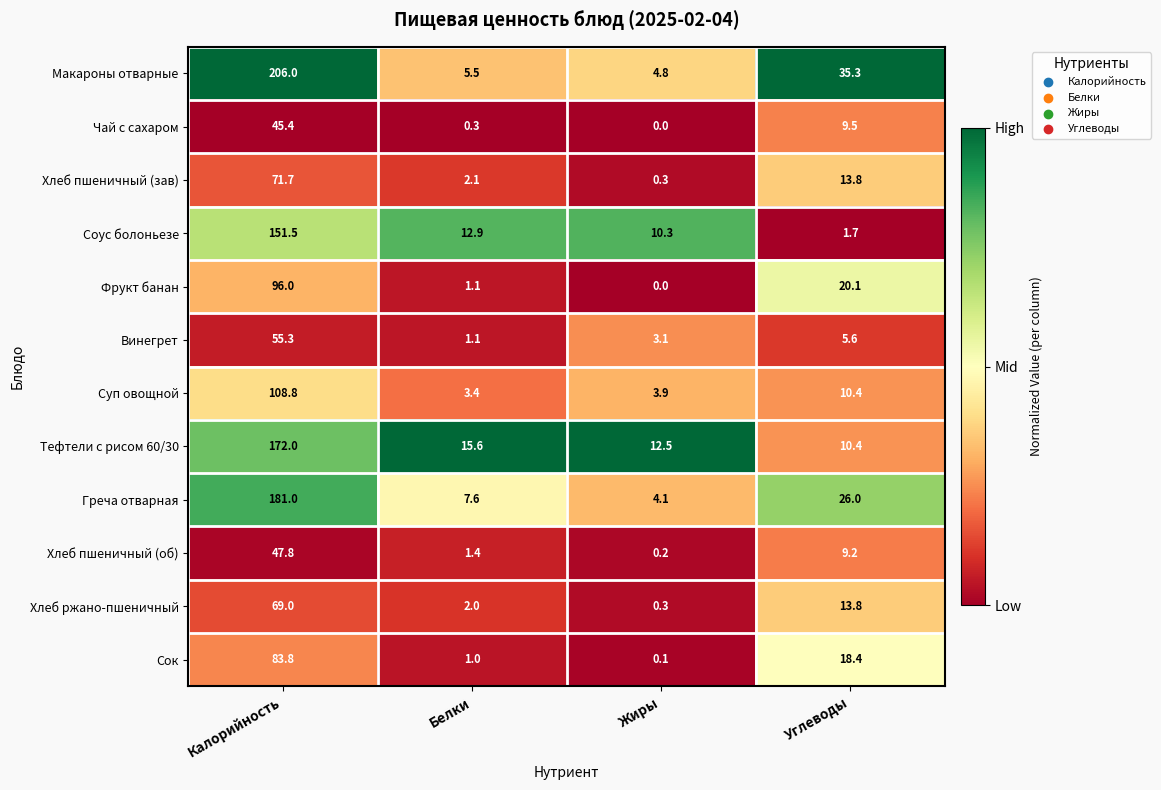

What is the difference between the highest and lowest values at Углеводы?

33.6